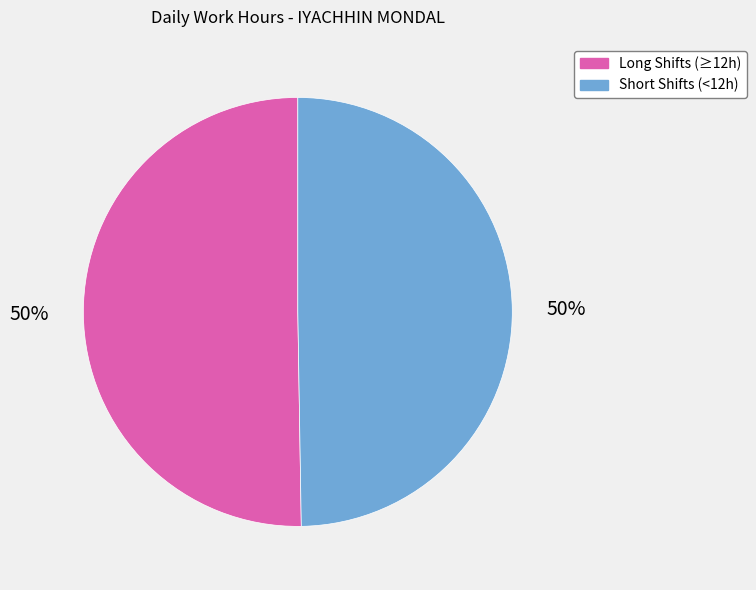

Approximately how many times larger is the value at Long Shifts (≥12h) compared to Short Shifts (<12h)?

1.0